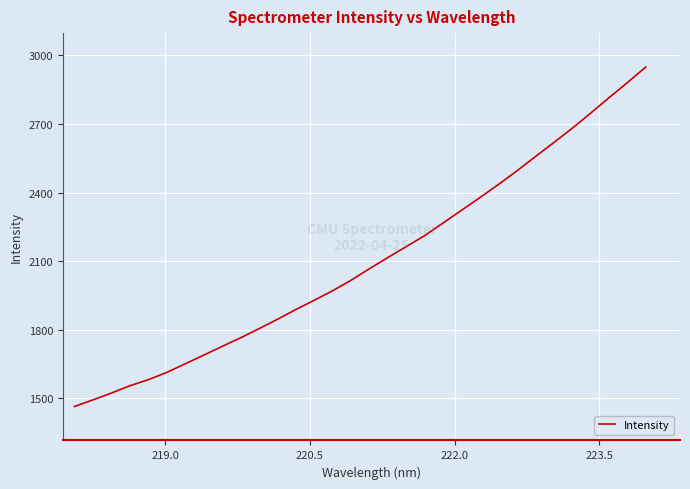

What is the difference between the maximum and minimum values?

1485.1